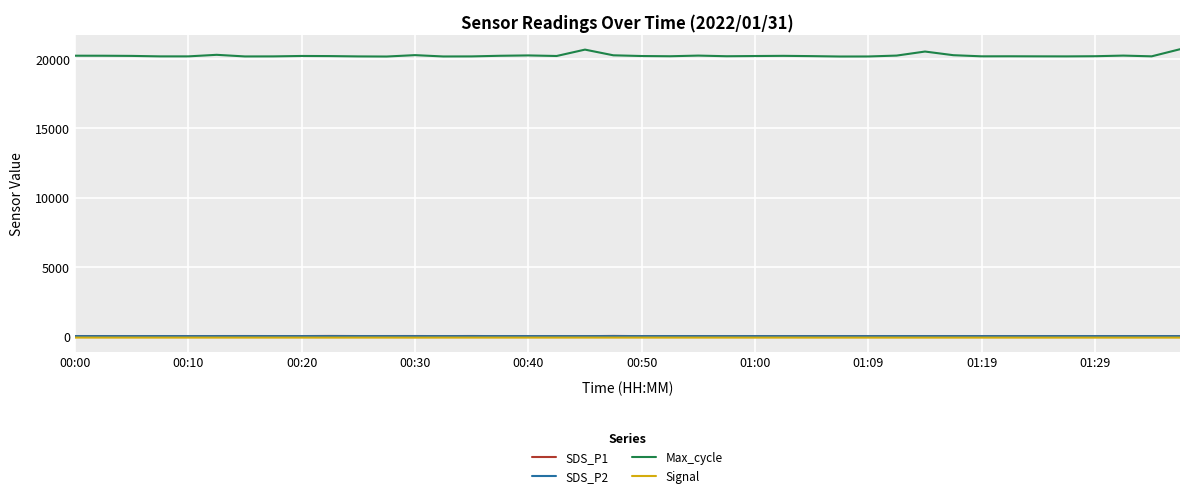

Which series has the largest total across all categories?

Max_cycle